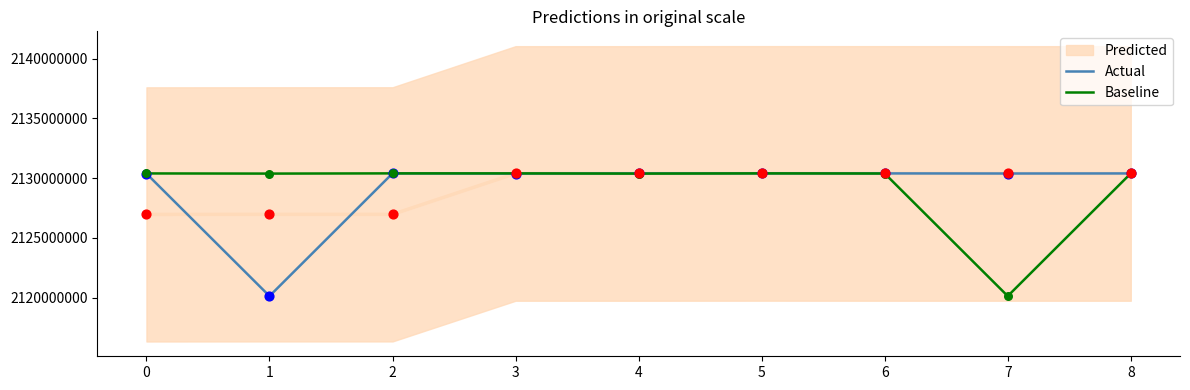

At which category is the sum across all series the highest?

2